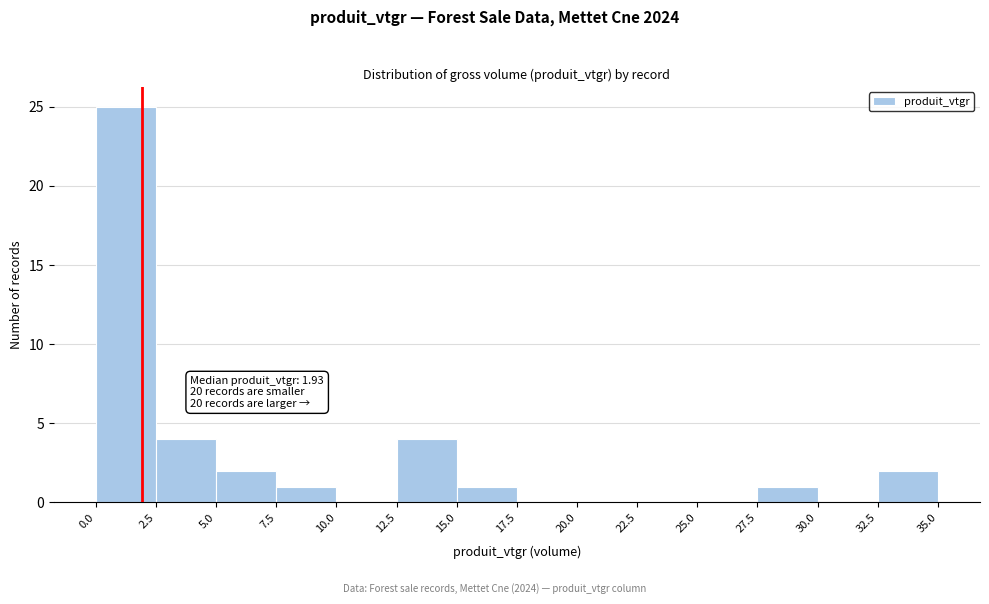

Over which range of the x-axis is the bar tallest?

0.0 to 2.5